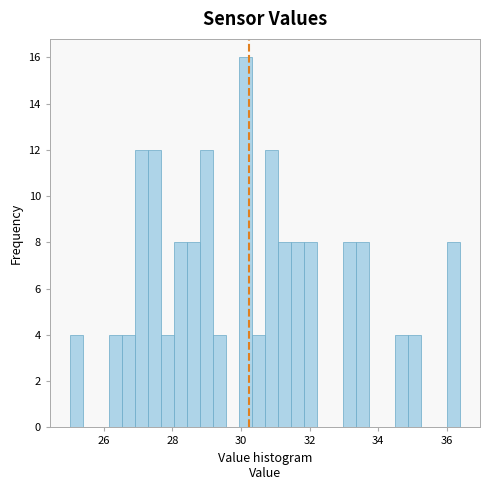

Around what value on the x-axis is the tallest bar? Give the approximate position of its centre, as read against the axis.

30.2